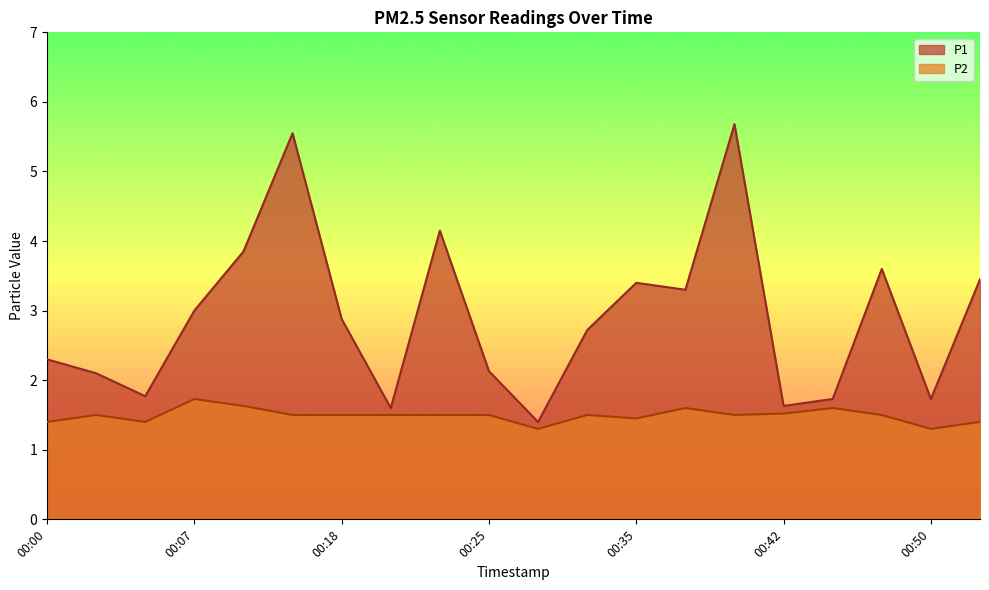

True or false: P1 and P2 intersect in this chart.

False